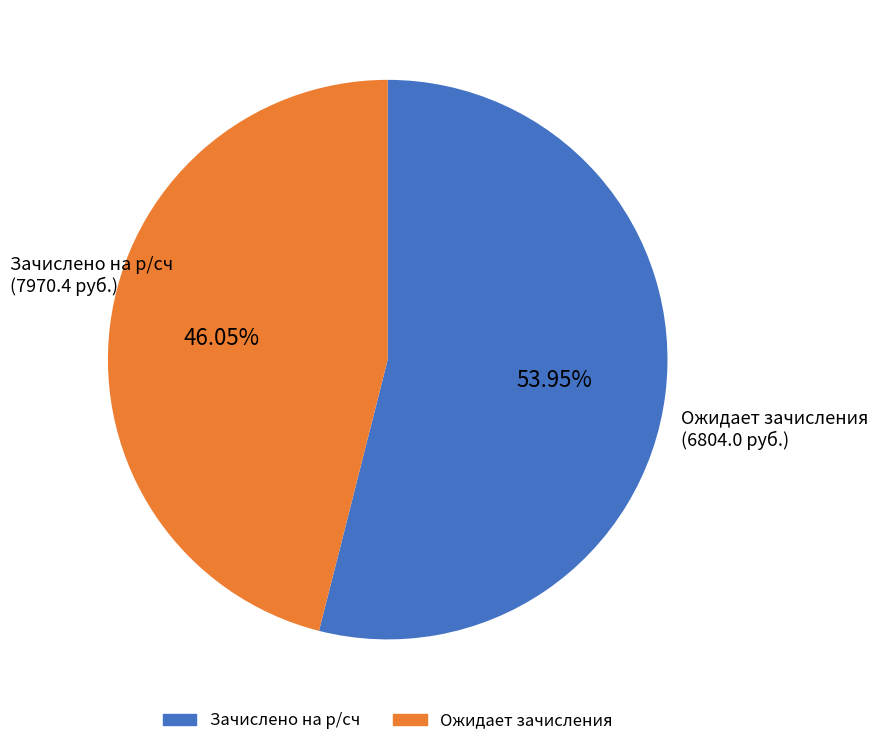

Rank the categories by value from lowest to highest.

Ожидает зачисления, Зачислено на р/сч